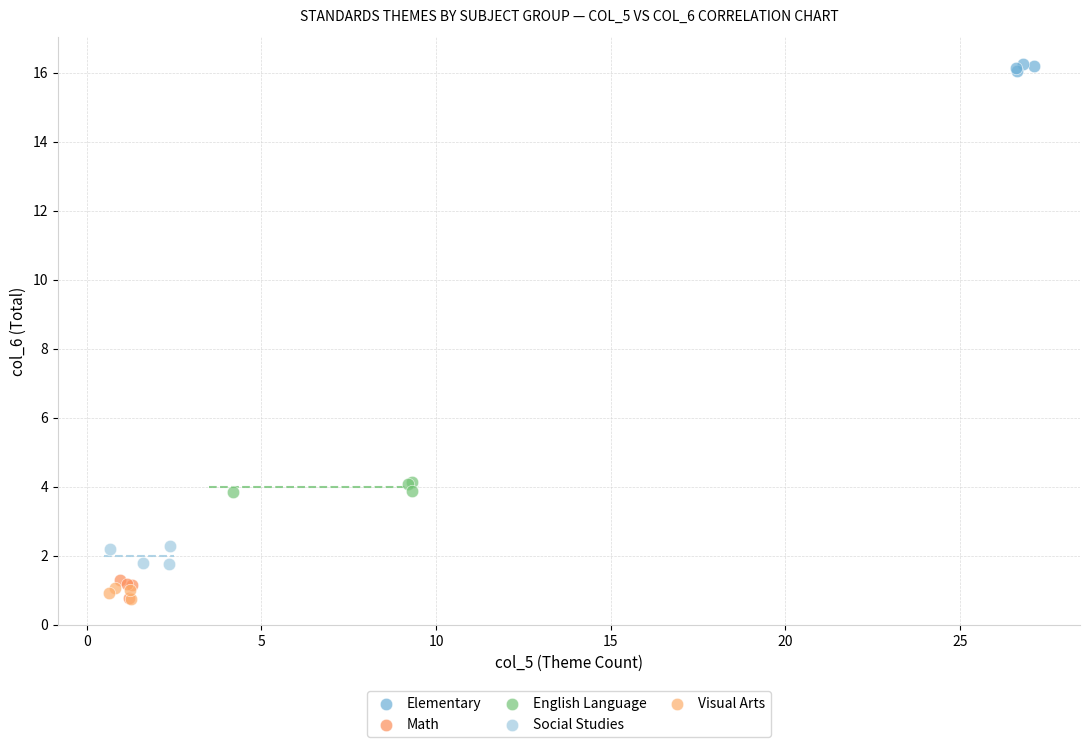

What are all the series names shown in the legend?

Elementary, Math, English Language, Social Studies, Visual Arts